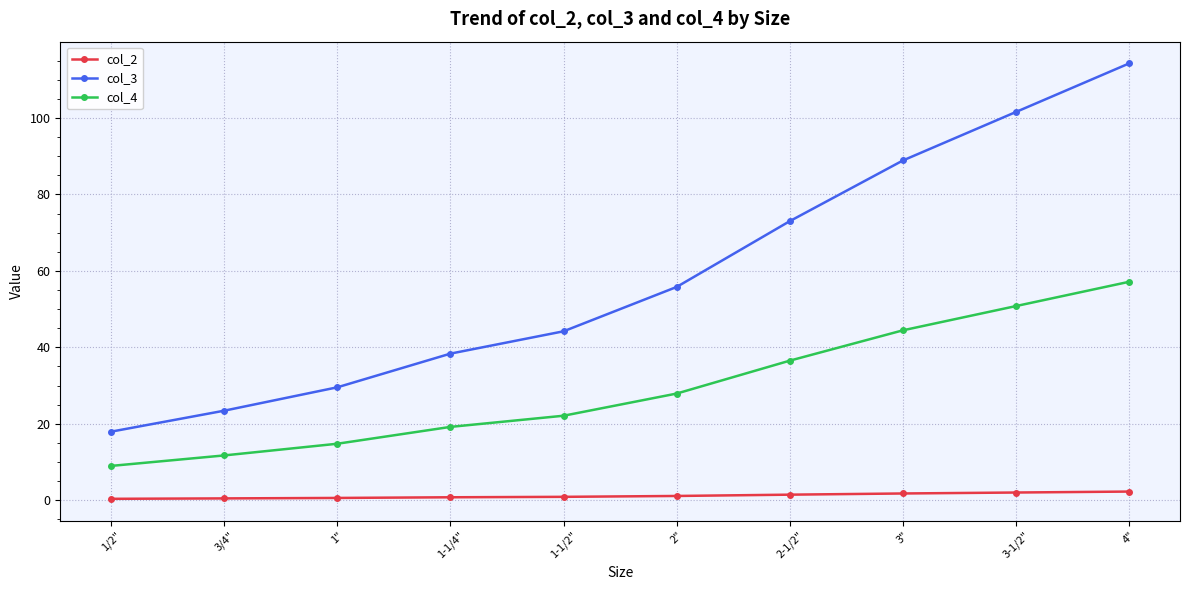

List the series in order of their peak value, highest first.

col_3, col_4, col_2